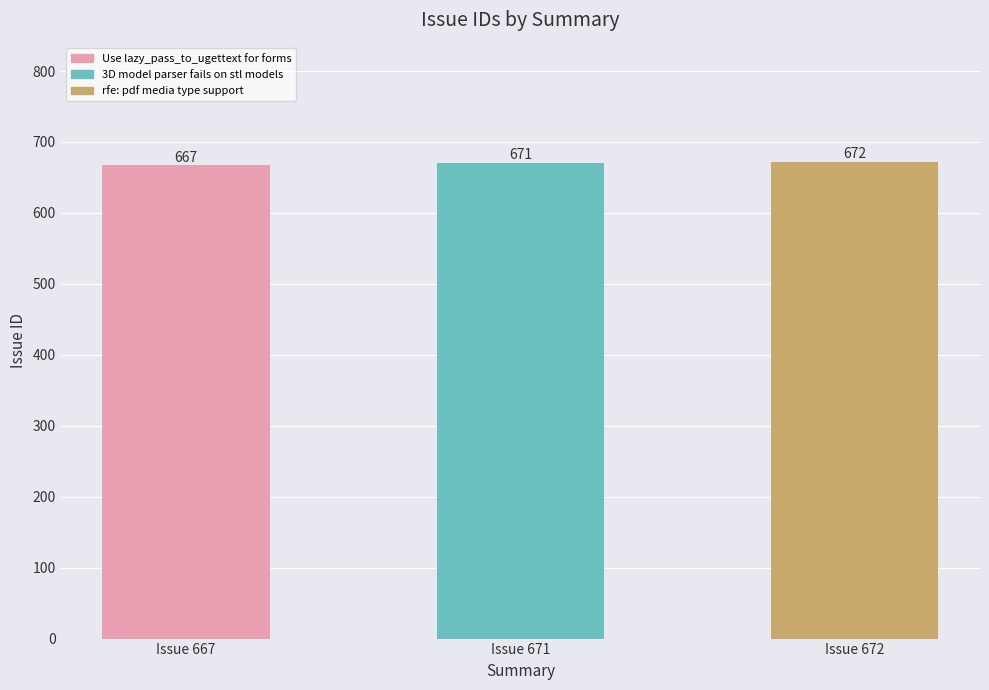

Reading left to right, transcribe all the data shown in this chart.

Issue 667=667	Issue 671=671	Issue 672=672